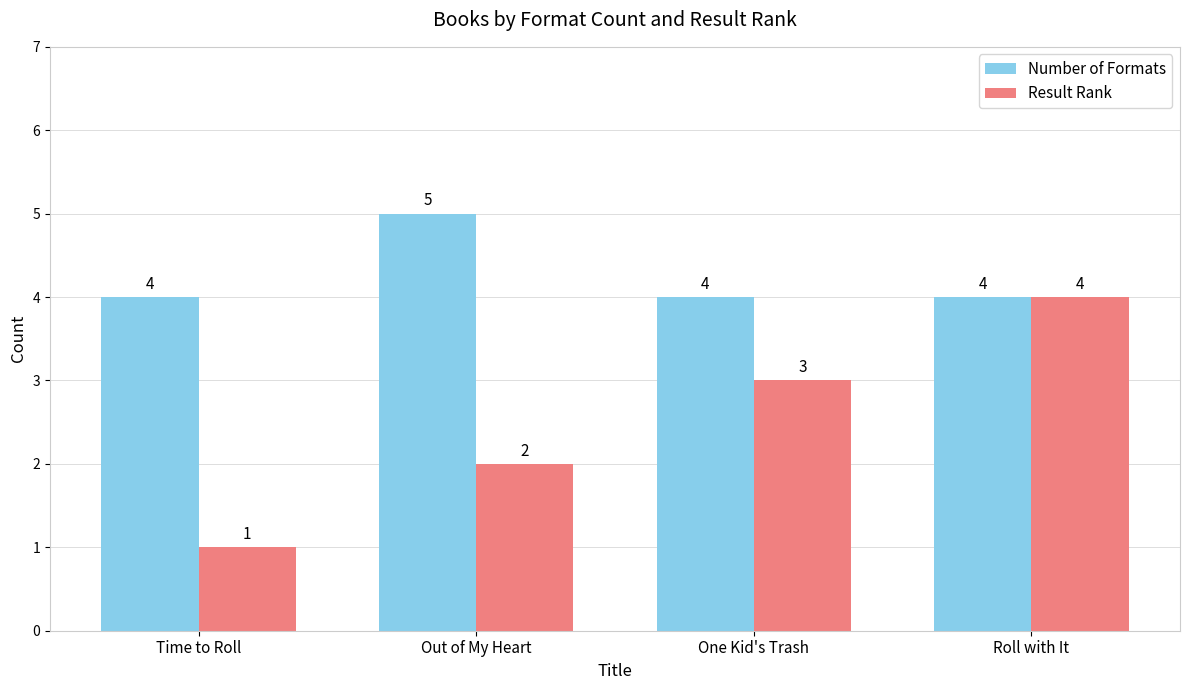

Reading left to right, transcribe all the data shown in this chart.

Number of Formats: Time to Roll=4	Out of My Heart=5	One Kid's Trash=4	Roll with It=4
Result Rank: Time to Roll=1	Out of My Heart=2	One Kid's Trash=3	Roll with It=4